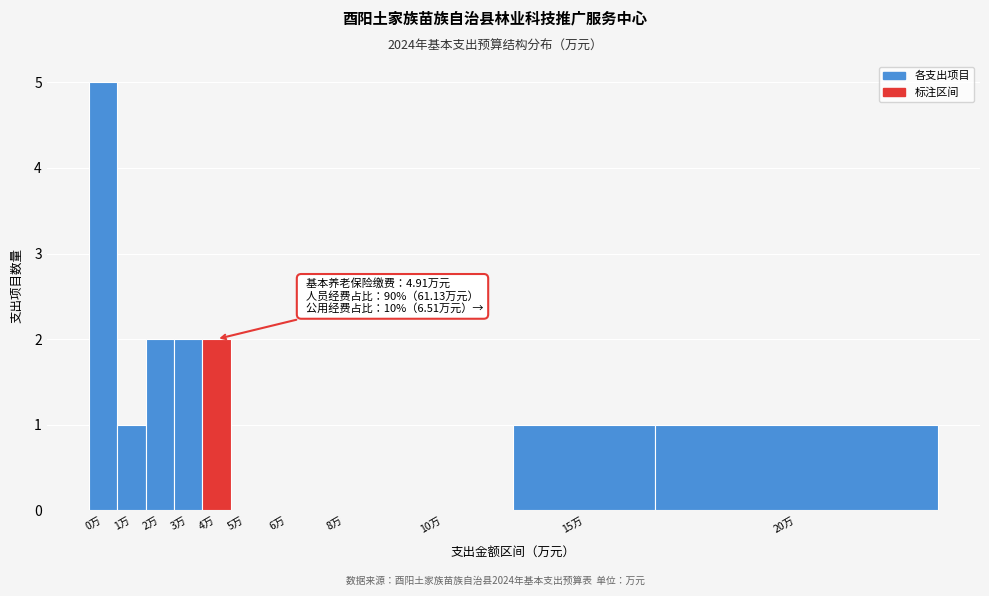

Reading left to right, list all the values displayed in this chart.

0万=5	1万=1	2万=2	3万=2	4万=2	5万=0	6万=0	8万=0	10万=0	15万=1	20万=1